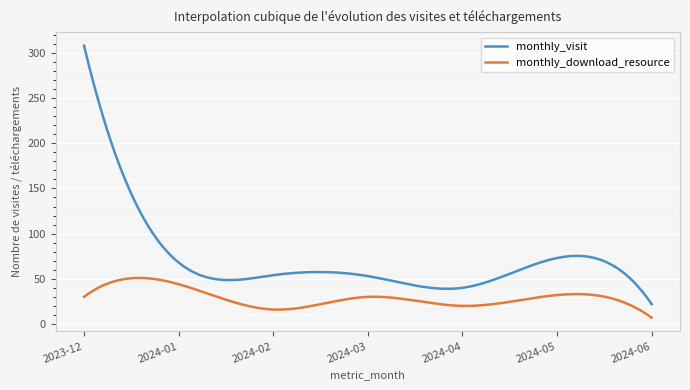

What is the average value of the monthly_visit series?

71.9